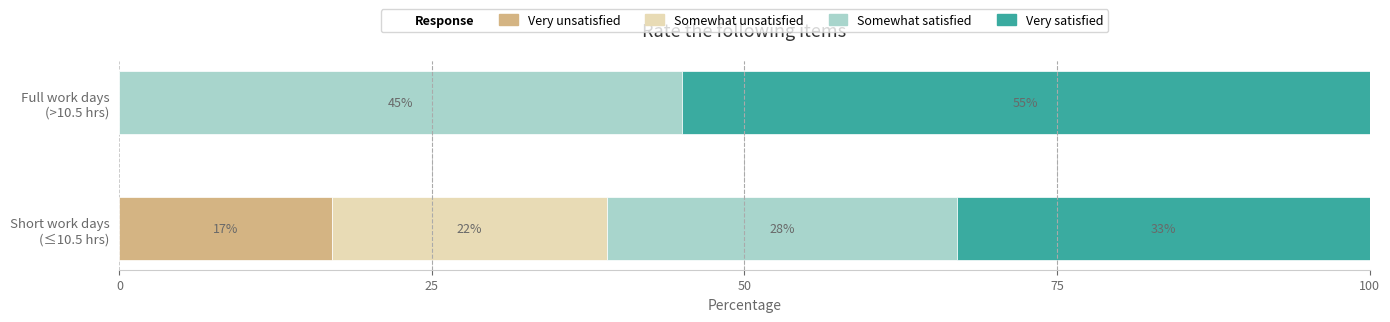

What is the highest value of the Very unsatisfied series?

17